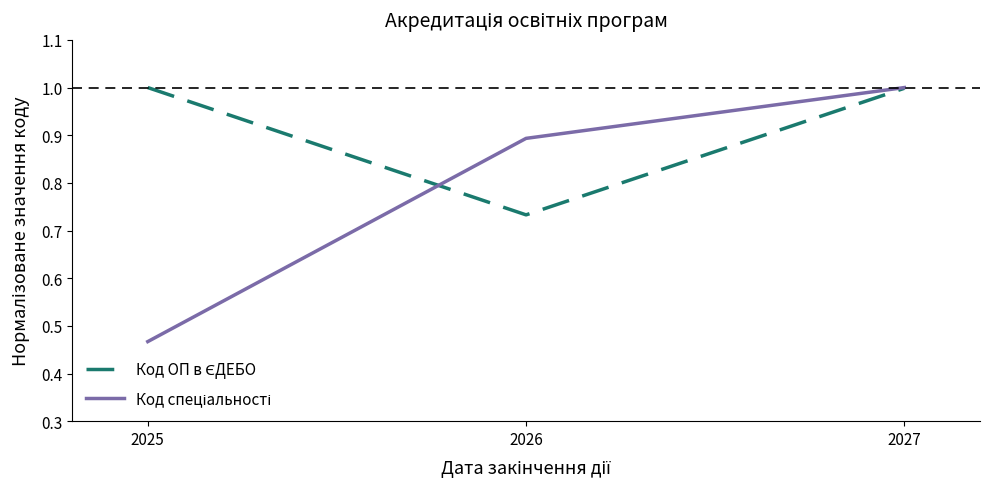

At which category does the chart reach its minimum across all series?

2025